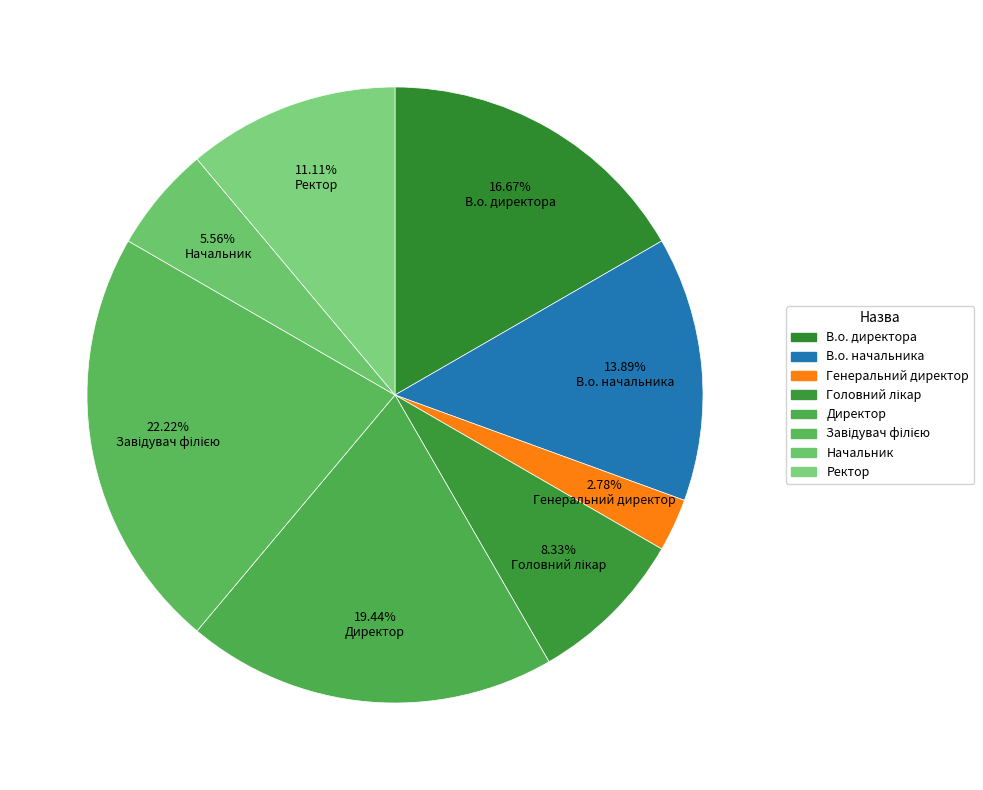

Count the number of slices in the pie.

8